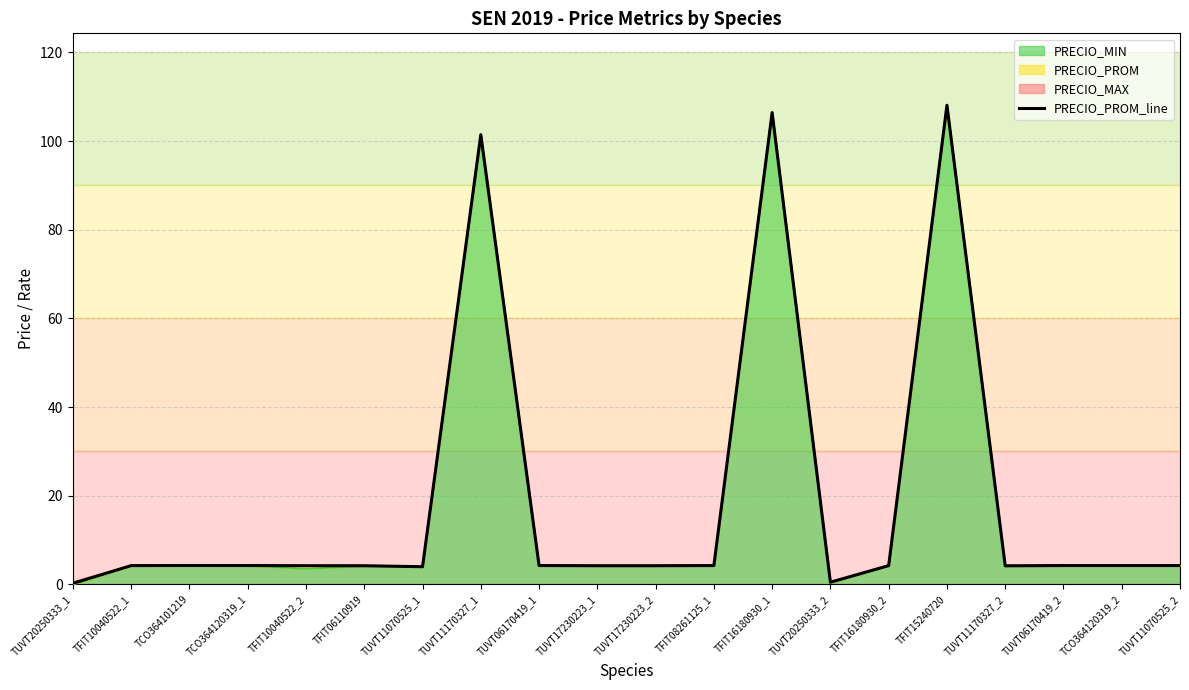

List the labels in order of value, smallest first.

TUVT20250333_1, TUVT20250333_2, TUVT11070525_1, TUVT11170327_2, TFIT06110919, TUVT17230223_1, TUVT17230223_2, TFIT10040522_2, TFIT16180930_2, TFIT10040522_1, TFIT08261125_1, TUVT06170419_2, TCO364120319_1, TUVT06170419_1, TCO364120319_2, TUVT11070525_2, TCO364101219, TUVT11170327_1, TFIT16180930_1, TFIT15240720